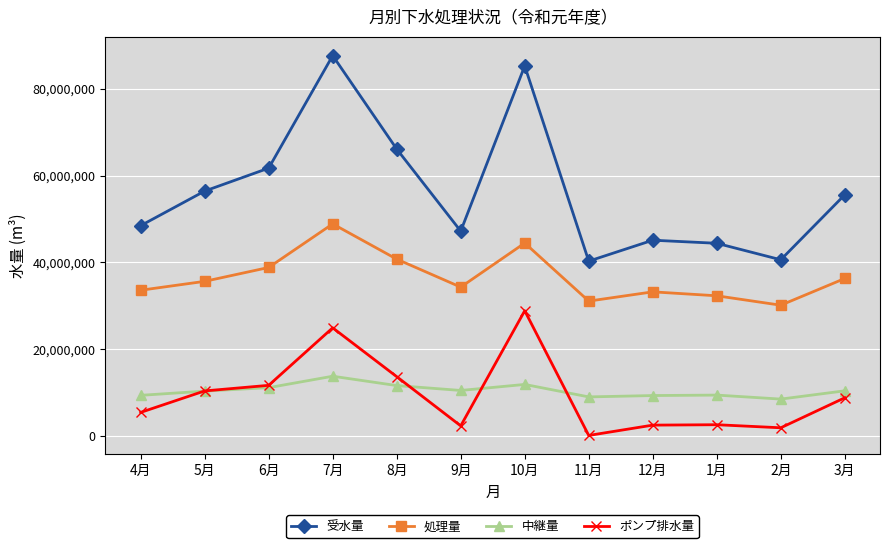

True or false: 処理量 has a value of 18500431 at 9月.

False